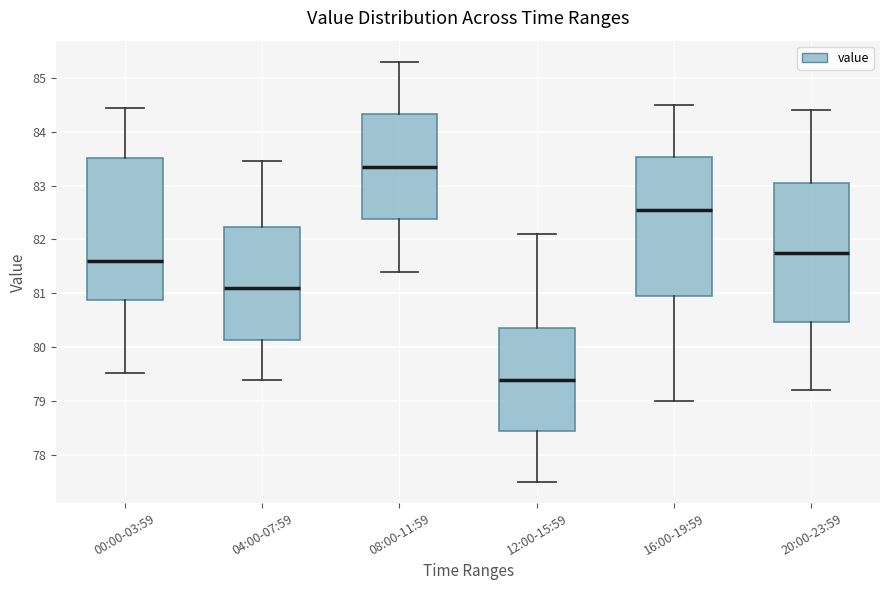

Reading left to right, transcribe this box plot: for each box, give where its median line is, the range the box spans, and where its two whiskers end, as read against the y-axis. The values are not printed on the chart, so give them approximately, as read against the axis.

00:00-03:59: median 81.6, box 80.9 to 83.5, whiskers 79.5 to 84.4
04:00-07:59: median 81.1, box 80.1 to 82.2, whiskers 79.4 to 83.5
08:00-11:59: median 83.4, box 82.4 to 84.3, whiskers 81.4 to 85.3
12:00-15:59: median 79.4, box 78.5 to 80.4, whiskers 77.5 to 82.1
16:00-19:59: median 82.6, box 81.0 to 83.5, whiskers 79.0 to 84.5
20:00-23:59: median 81.8, box 80.5 to 83.1, whiskers 79.2 to 84.4